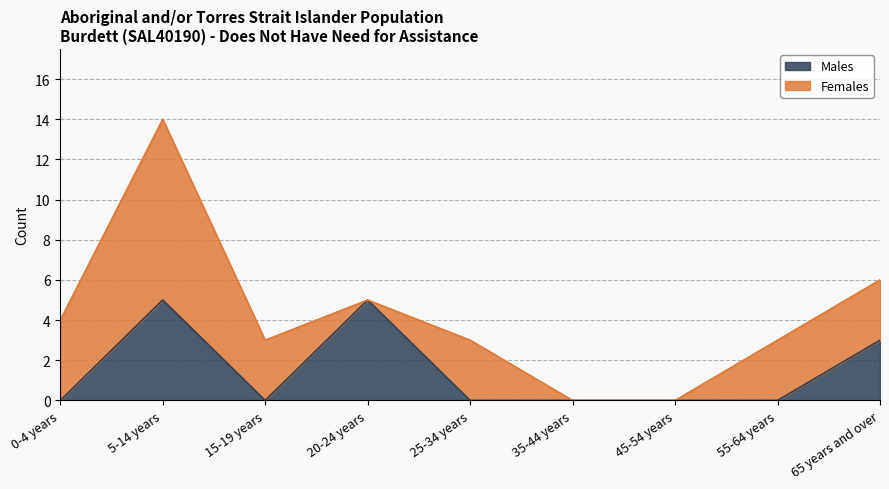

How many values are between 0 and 3?

7